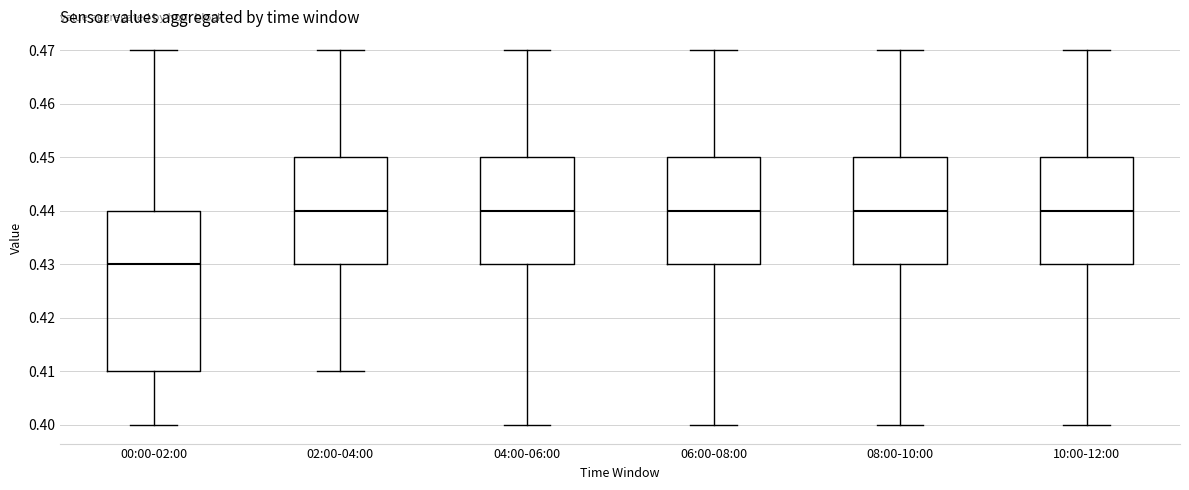

Reading left to right, read every box against the y-axis: the position of its median line, the range the box covers, and the ends of its whiskers. The values are not printed on the chart, so give them approximately, as read against the axis.

00:00-02:00: median 0.43, box 0.41 to 0.44, whiskers 0.40 to 0.47
02:00-04:00: median 0.44, box 0.43 to 0.45, whiskers 0.41 to 0.47
04:00-06:00: median 0.44, box 0.43 to 0.45, whiskers 0.40 to 0.47
06:00-08:00: median 0.44, box 0.43 to 0.45, whiskers 0.40 to 0.47
08:00-10:00: median 0.44, box 0.43 to 0.45, whiskers 0.40 to 0.47
10:00-12:00: median 0.44, box 0.43 to 0.45, whiskers 0.40 to 0.47